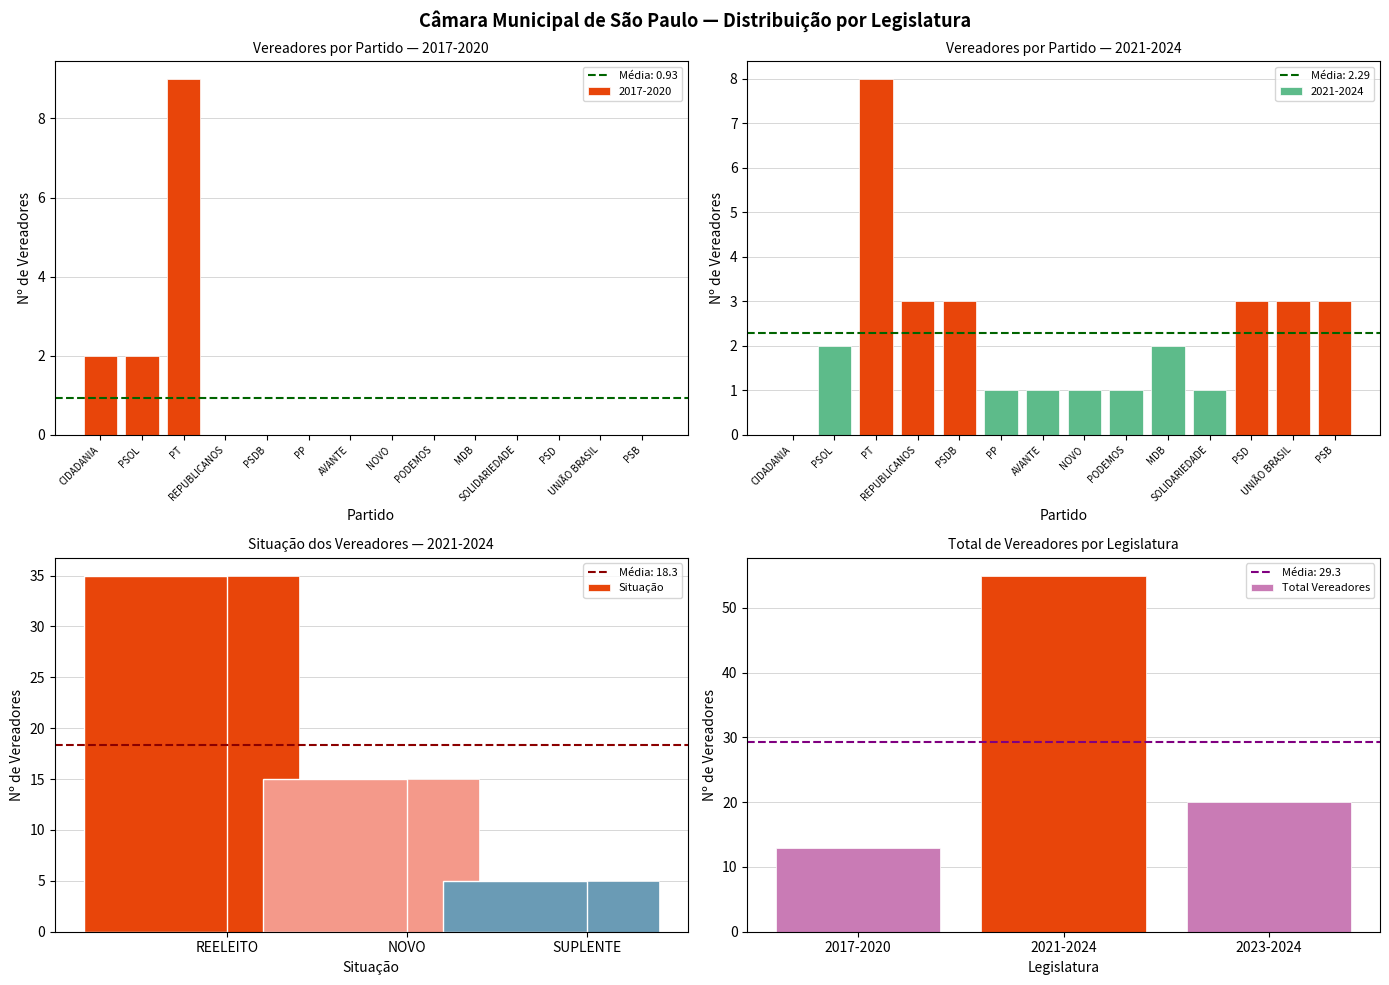

Which series has the largest total across all categories?

Total Vereadores